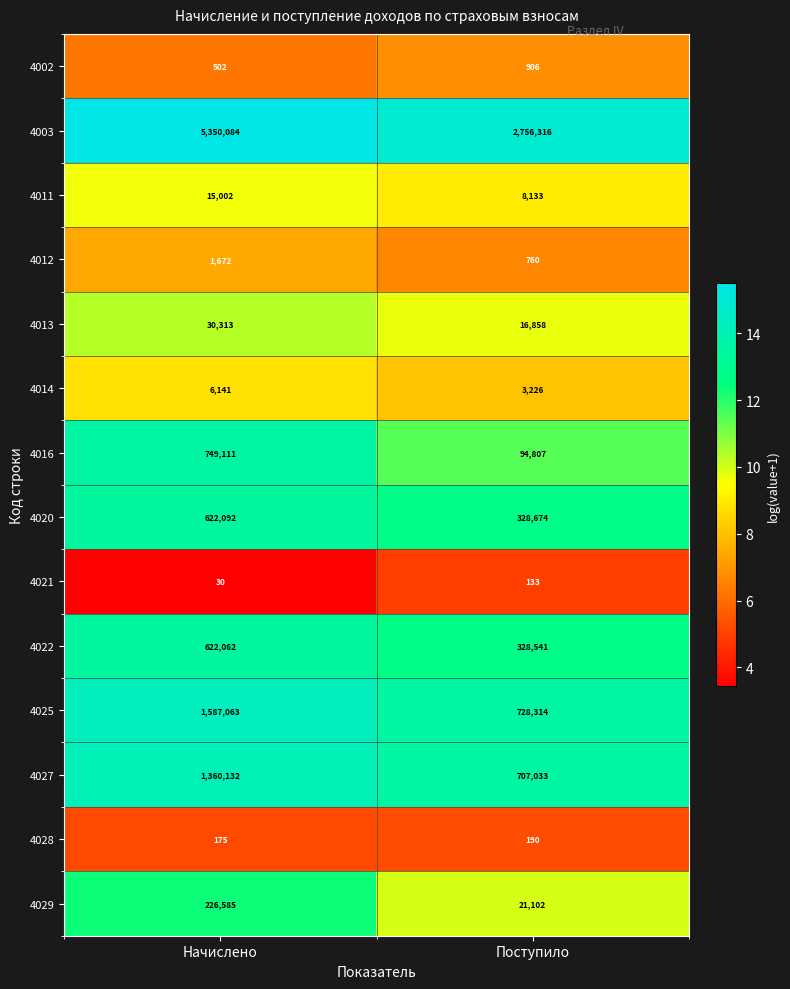

At which category is the sum across all series the highest?

Начислено